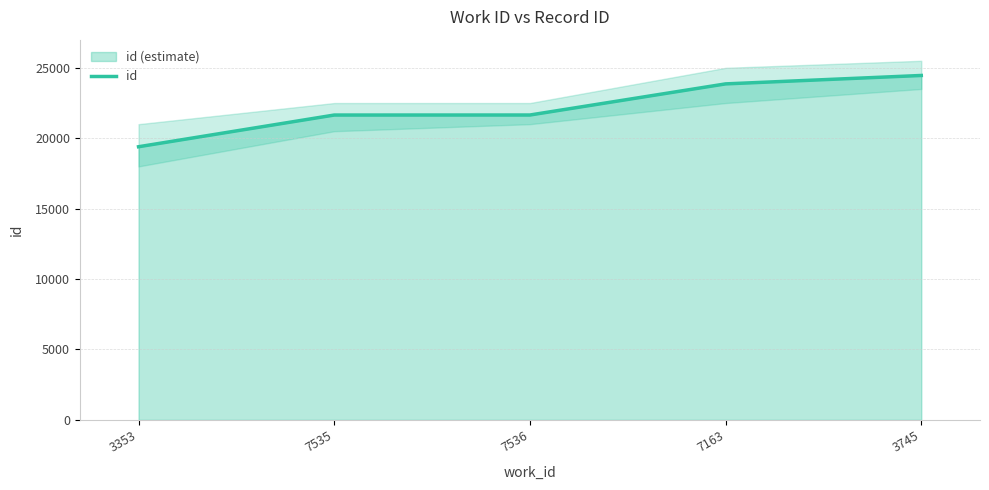

At which label is the value closest to 21927?

7536